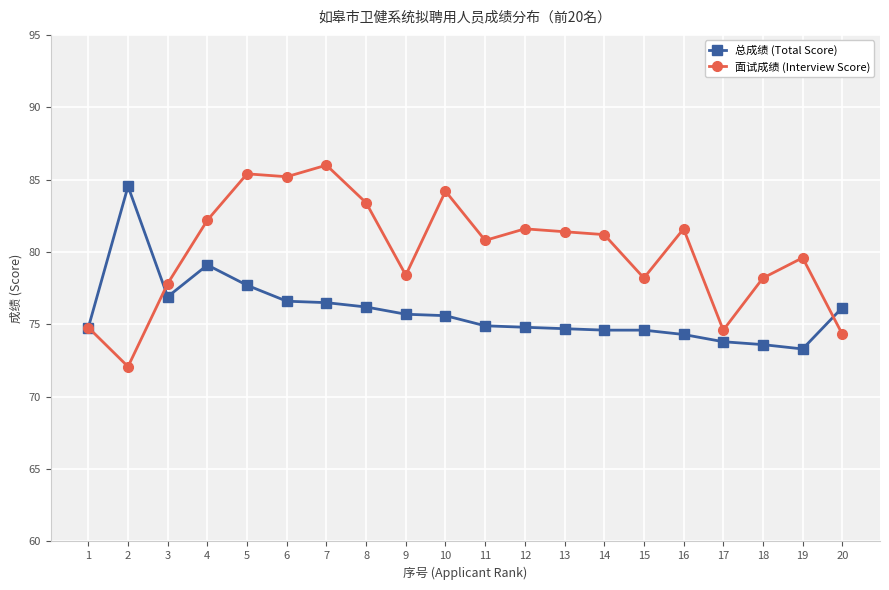

After their last crossing, which series has the higher values: 总成绩 (Total Score) or 面试成绩 (Interview Score)?

总成绩 (Total Score)